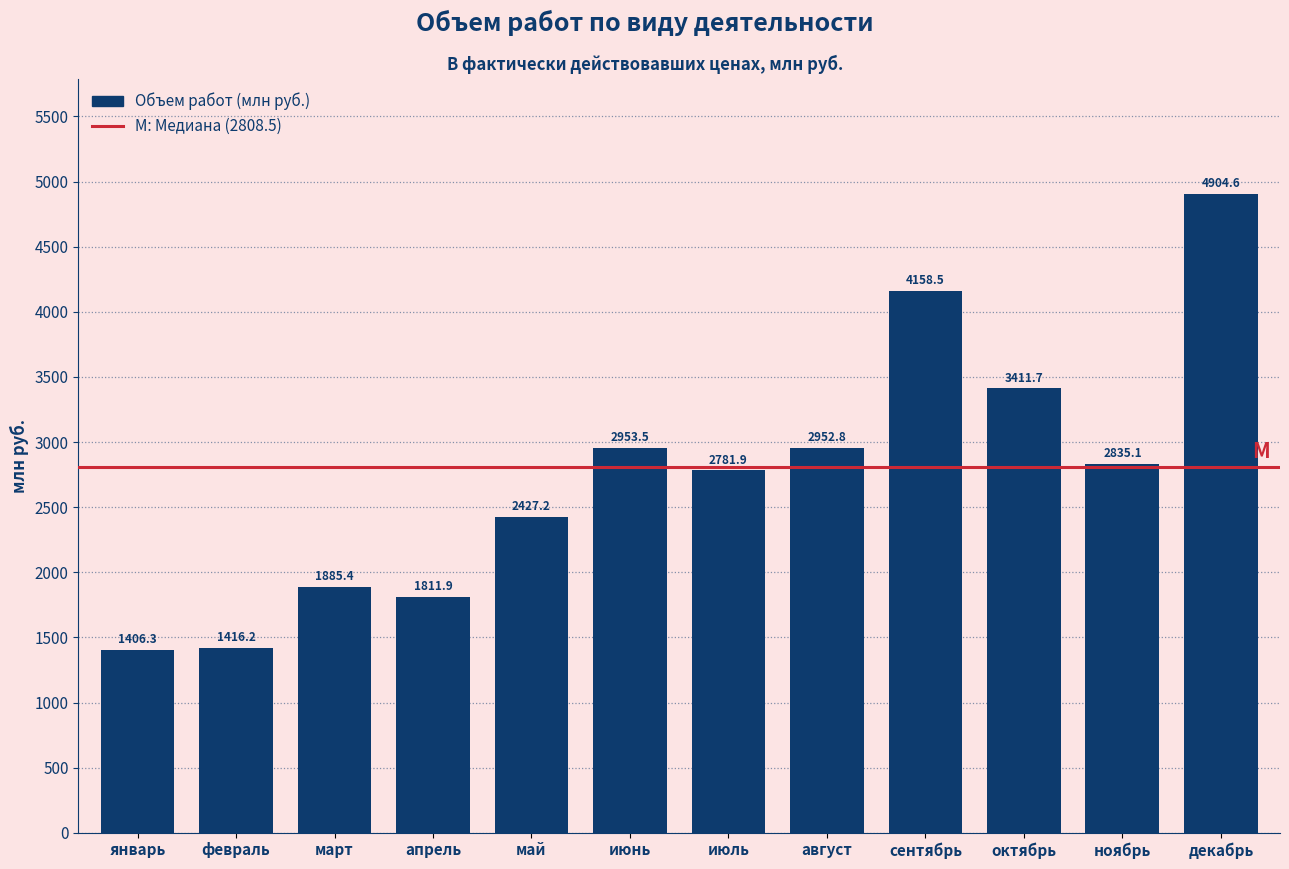

Reading left to right, extract all data points from this chart.

1406.3	1416.2	1885.4	1811.9	2427.2	2953.5	2781.9	2952.8	4158.5	3411.7	2835.1	4904.6